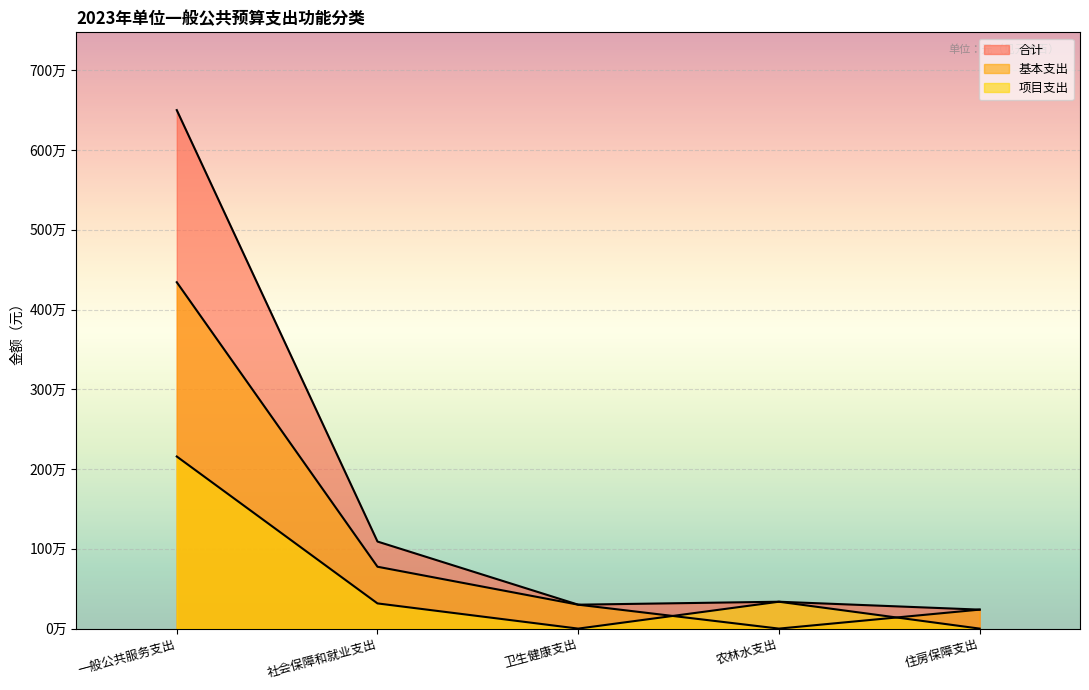

Which series has the largest total across all categories?

合计